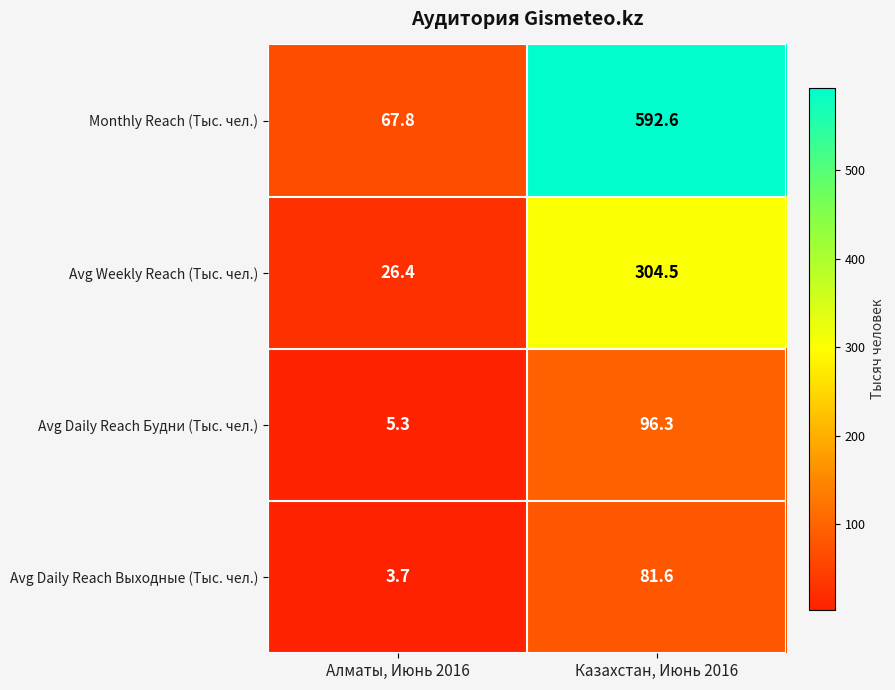

The Avg Daily Reach Выходные (Тыс. чел.) series shows 81.6 at Казахстан, Июнь 2016. True or false?

True